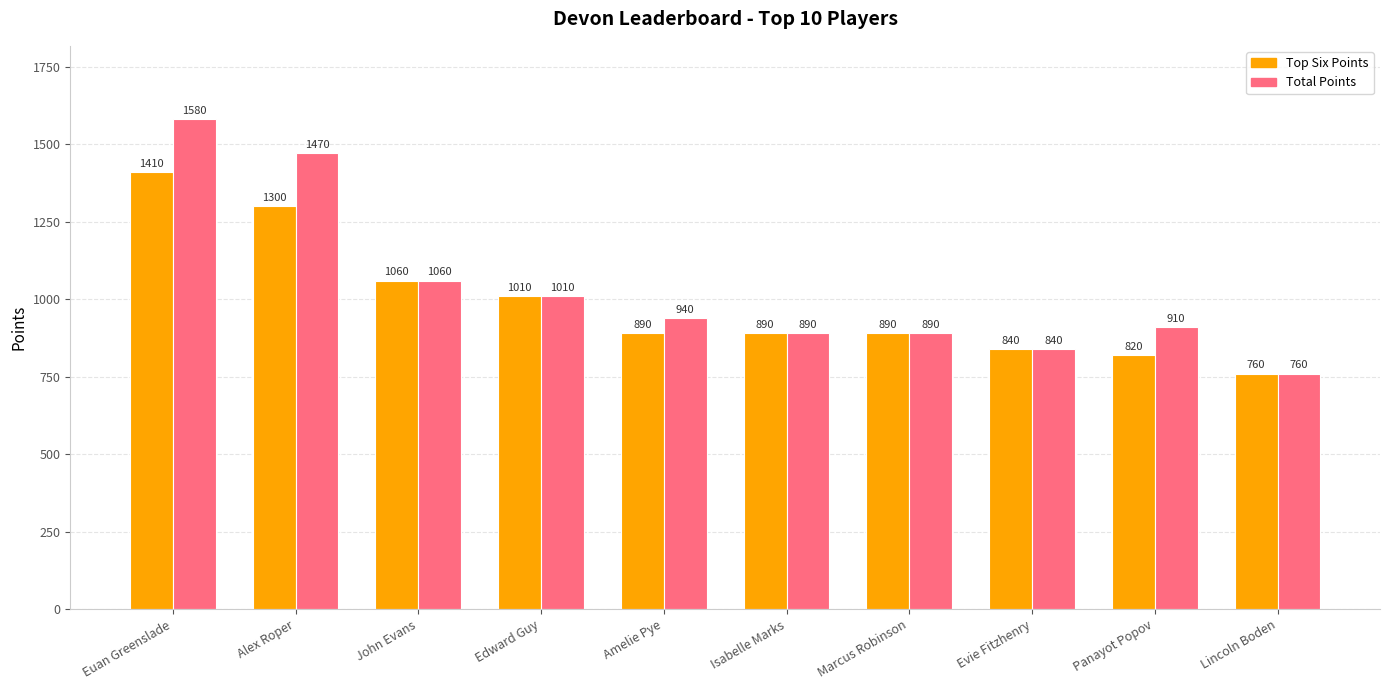

List the series in order of their peak value, lowest first.

Top Six Points, Total Points